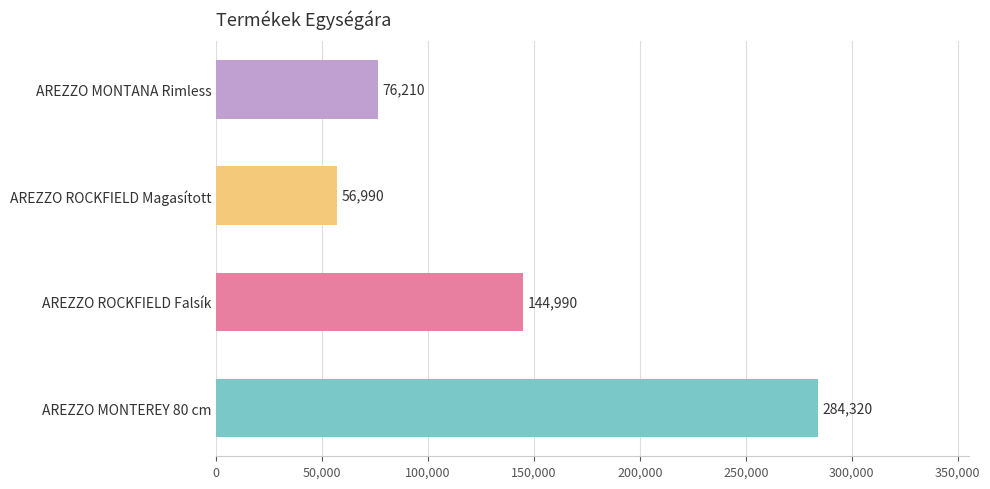

Where is the data nearest to the value 170655?

AREZZO ROCKFIELD Falsík